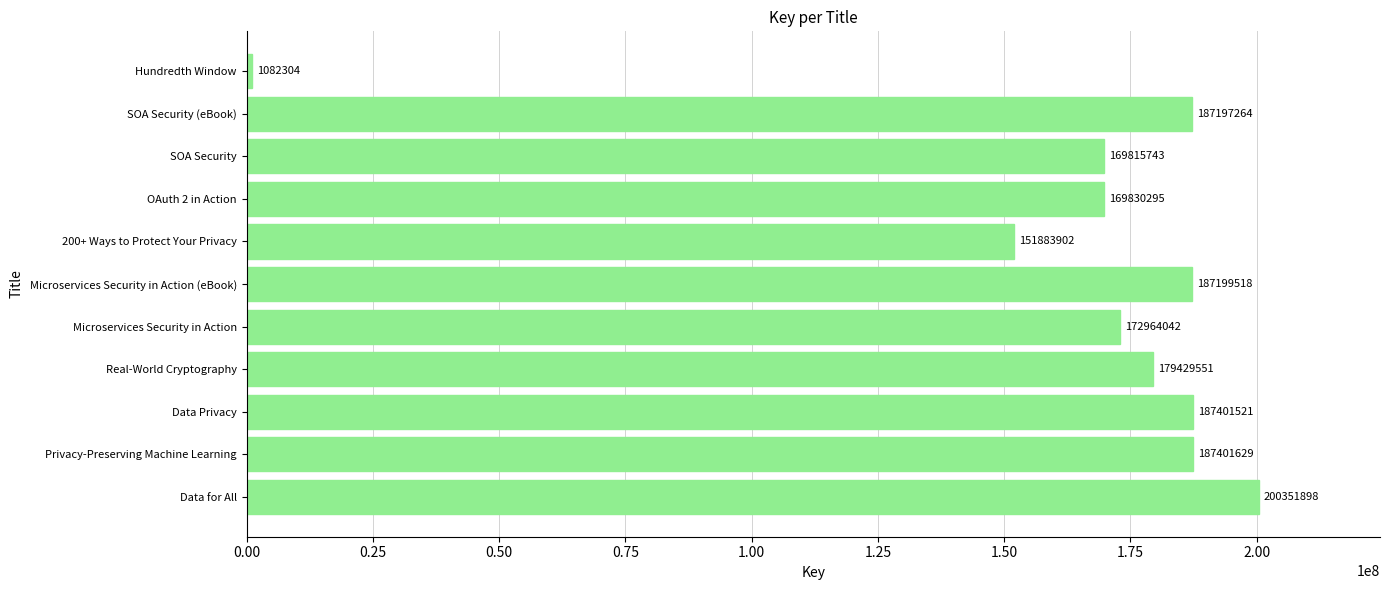

List the labels in order of value, smallest first.

Hundredth Window, 200+ Ways to Protect Your Privacy, SOA Security, OAuth 2 in Action, Microservices Security in Action, Real-World Cryptography, SOA Security (eBook), Microservices Security in Action (eBook), Data Privacy, Privacy-Preserving Machine Learning, Data for All